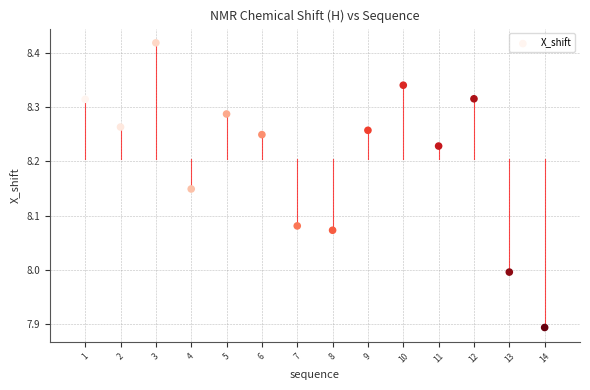

What is the range of X values (max minus min)?

13.0